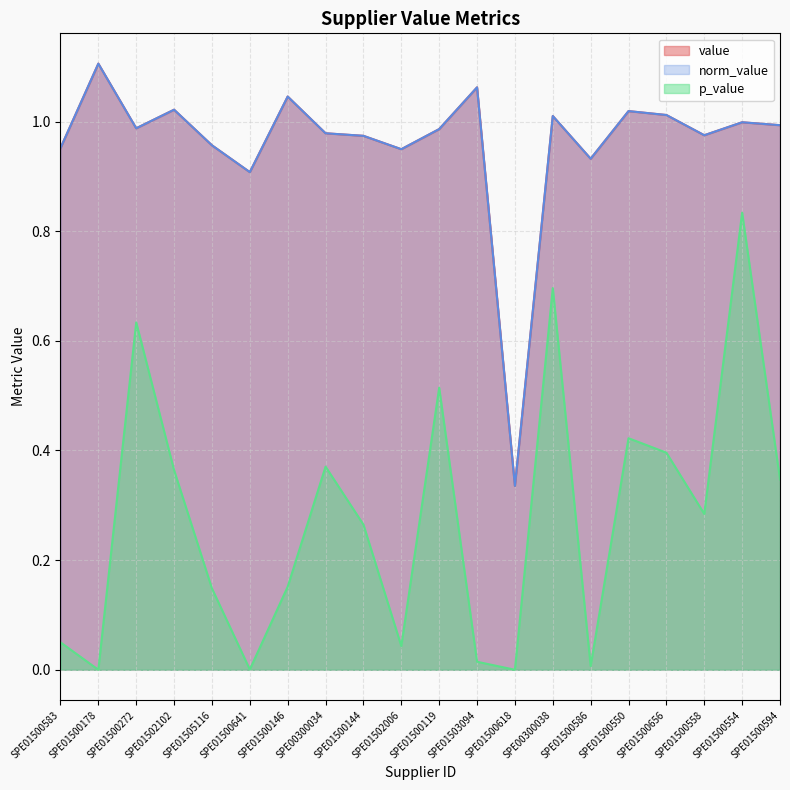

True or false: p_value and norm_value intersect in this chart.

False